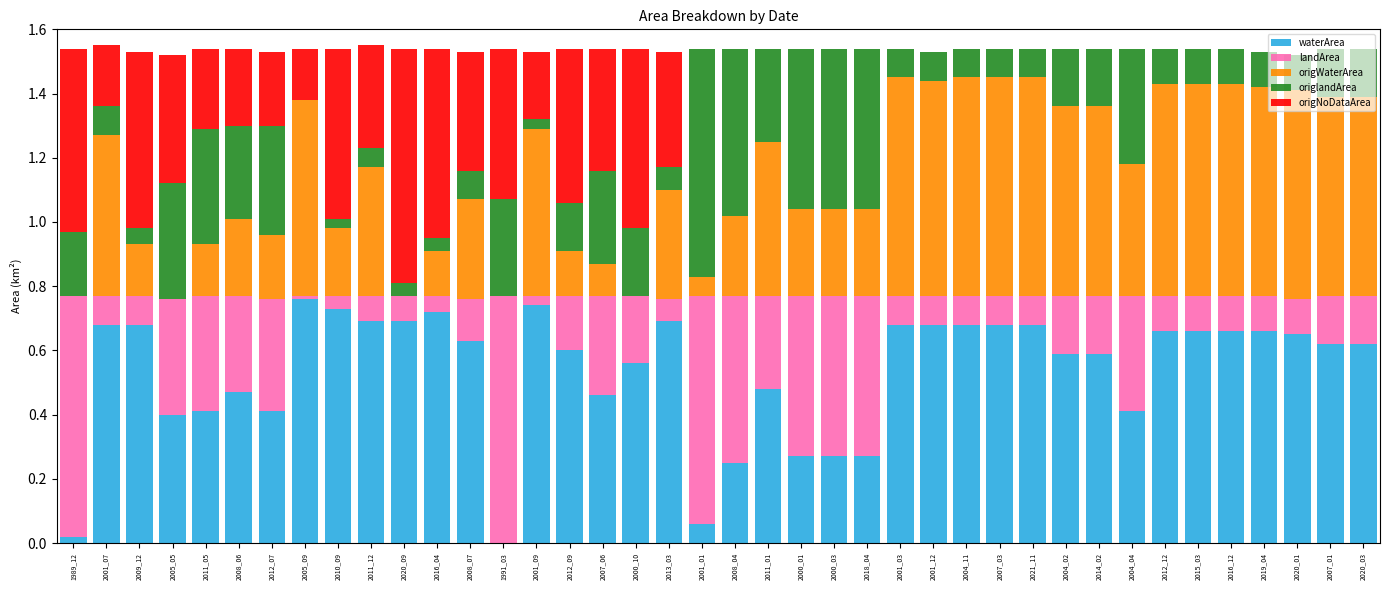

What are all the series names shown in the legend?

waterArea, landArea, origWaterArea, origlandArea, origNoDataArea